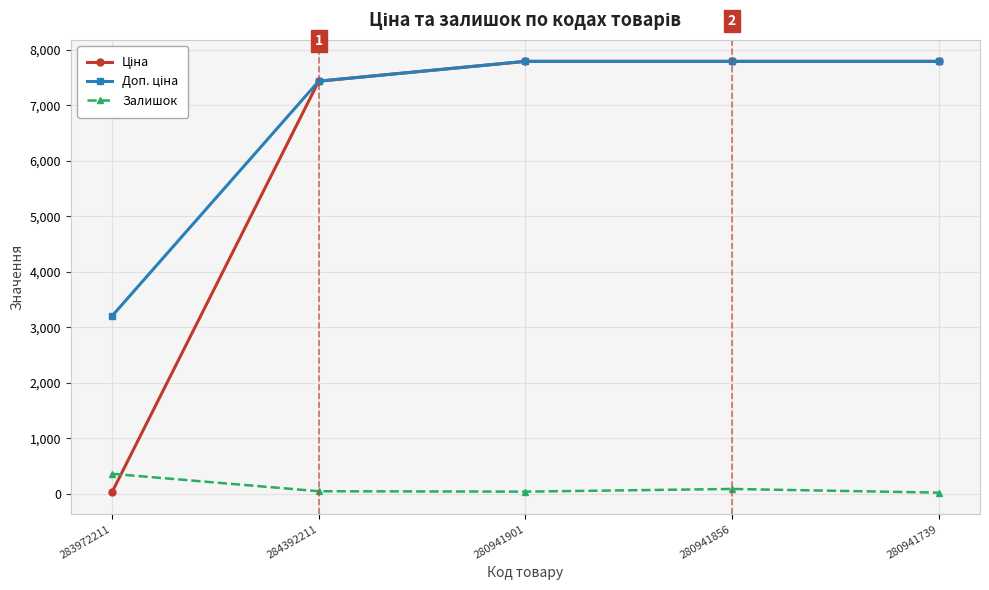

Where is Залишок nearest to the value 190?

280941856